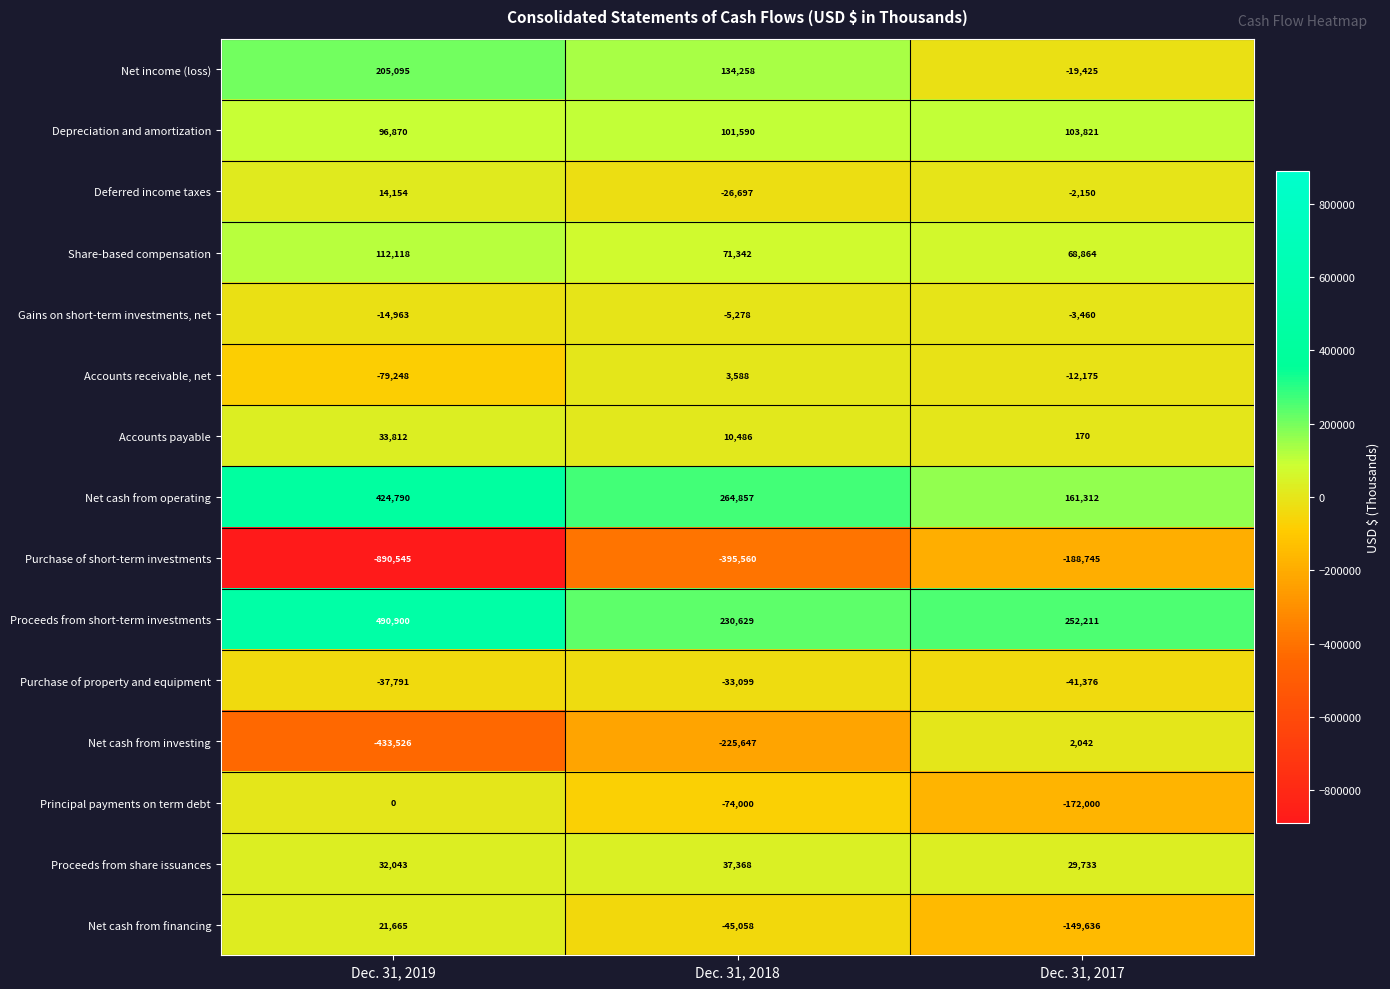

Where does the Net cash from operating series first go above 264857?

Dec. 31, 2019